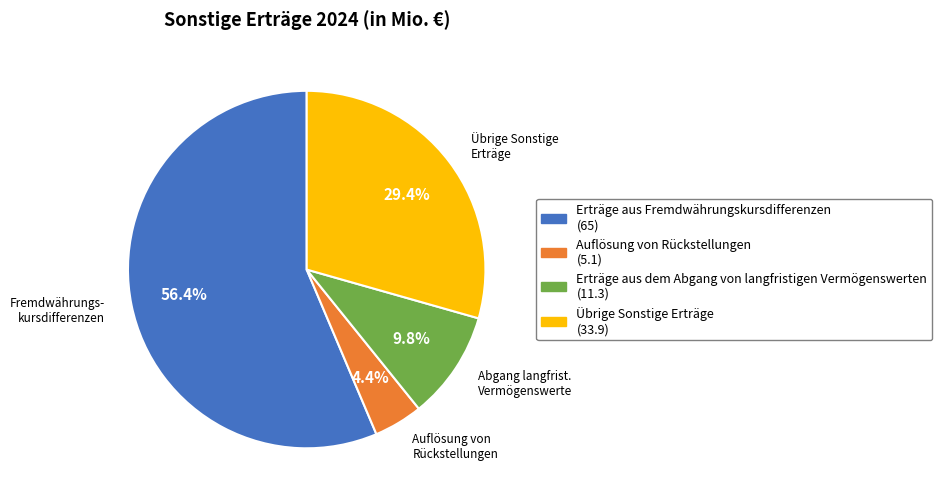

How many segments does this pie chart have?

4